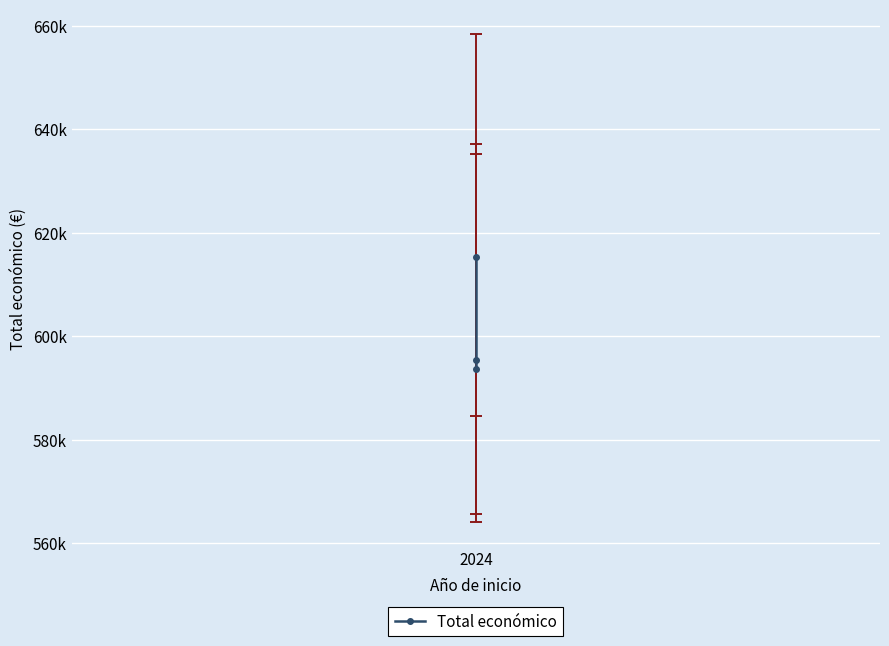

Is it true that the value at 2024 is 819582?

False